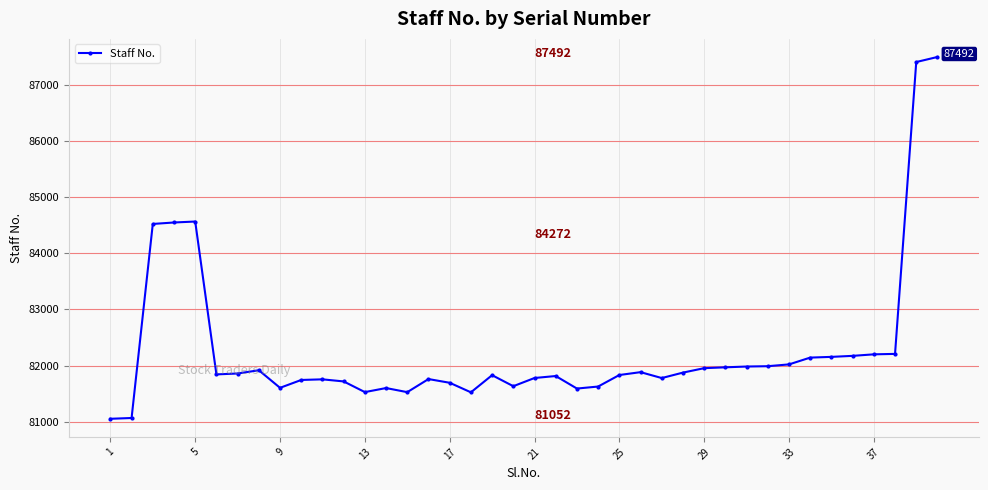

How many lines are shown in the chart?

1